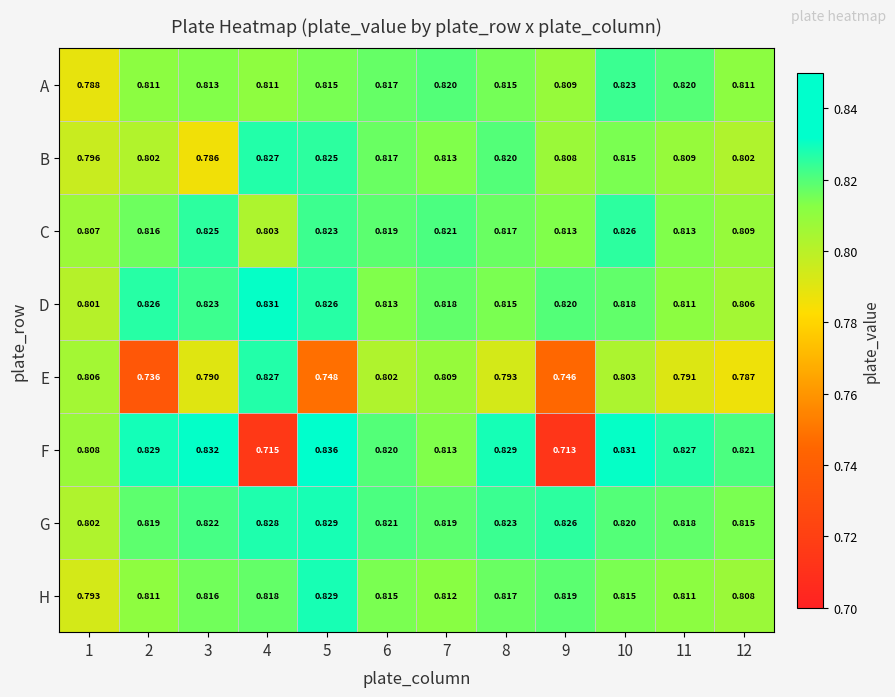

Between 1 and 7, which series saw the biggest shift?

A